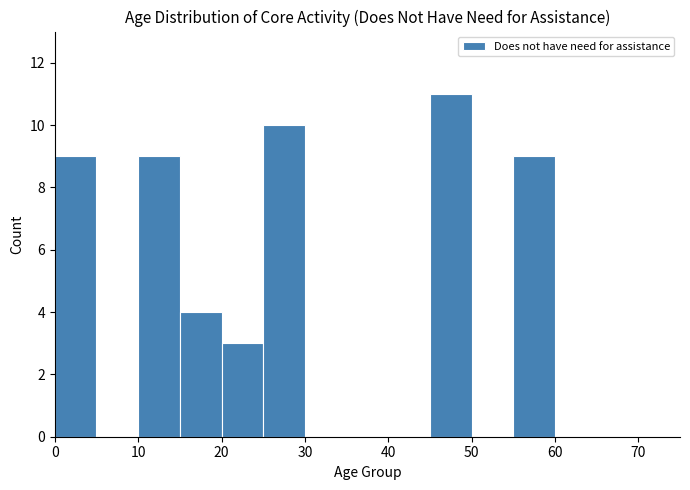

Reading left to right, list every bar in this chart as the range it spans on the x-axis followed by its height. The values are not printed on the chart, so give them approximately, as read against the axis.

0 to 5: 9
5 to 10: 0
10 to 15: 9
15 to 20: 4
20 to 25: 3
25 to 30: 10
30 to 35: 0
35 to 40: 0
40 to 45: 0
45 to 50: 11
50 to 55: 0
55 to 60: 9
60 to 65: 0
65 to 70: 0